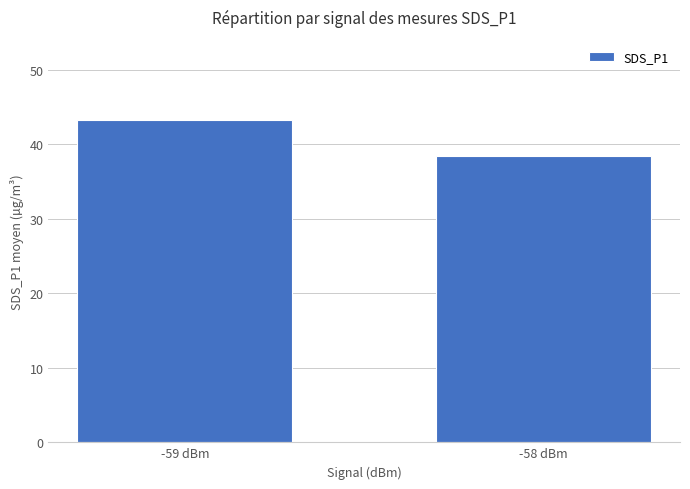

What is the label of the 1st bar from the left?

-59 dBm